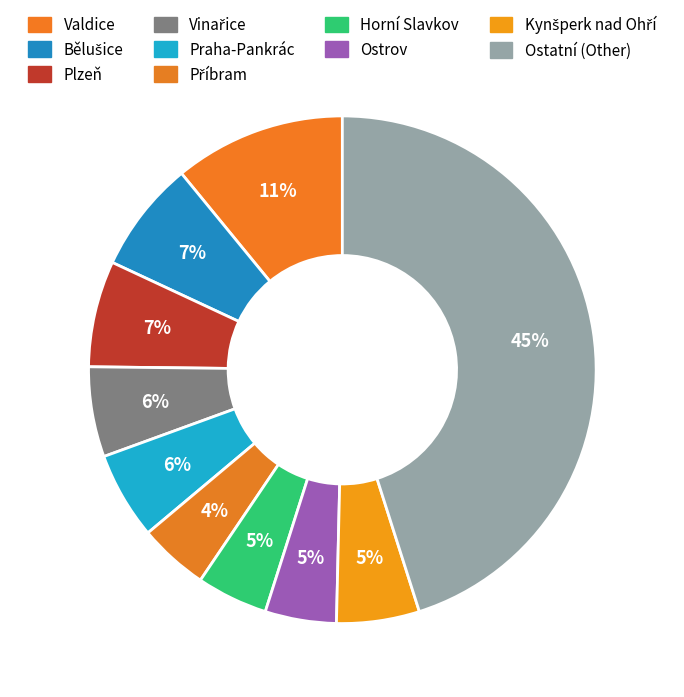

Between Ostrov and Vinařice, which is larger?

Vinařice